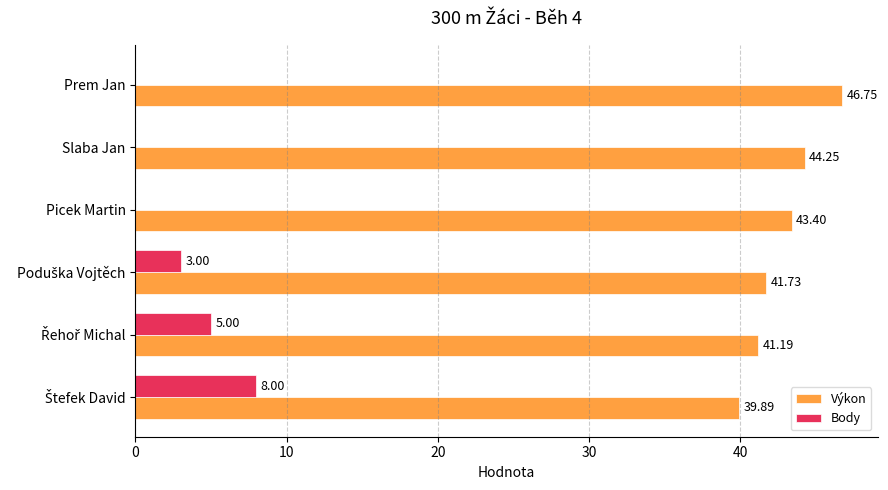

How many data points in Výkon are above 43?

3